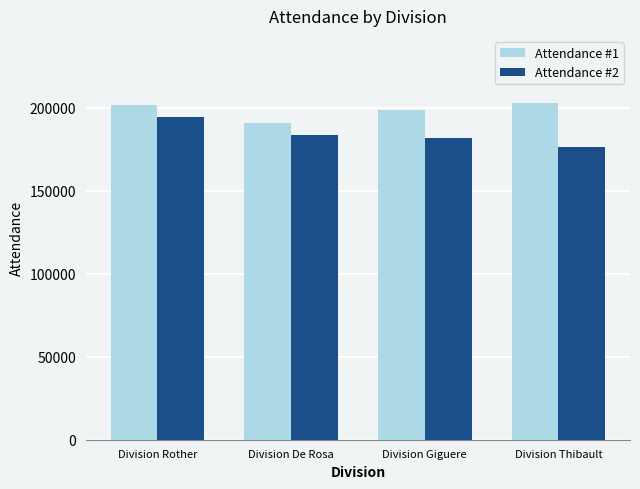

What are all the series names shown in the legend?

Attendance #1, Attendance #2